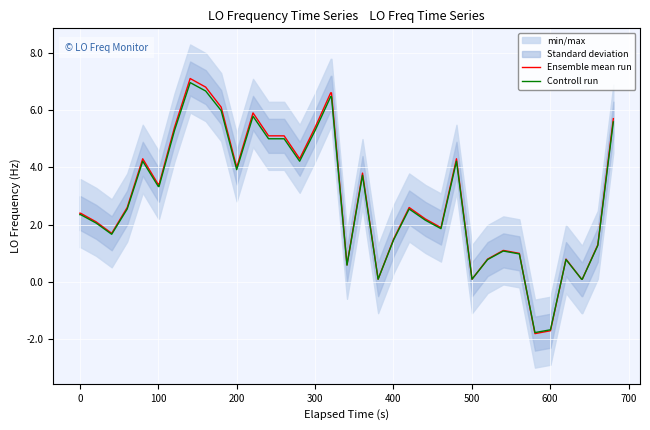

How many values in Controll run are below zero?

2